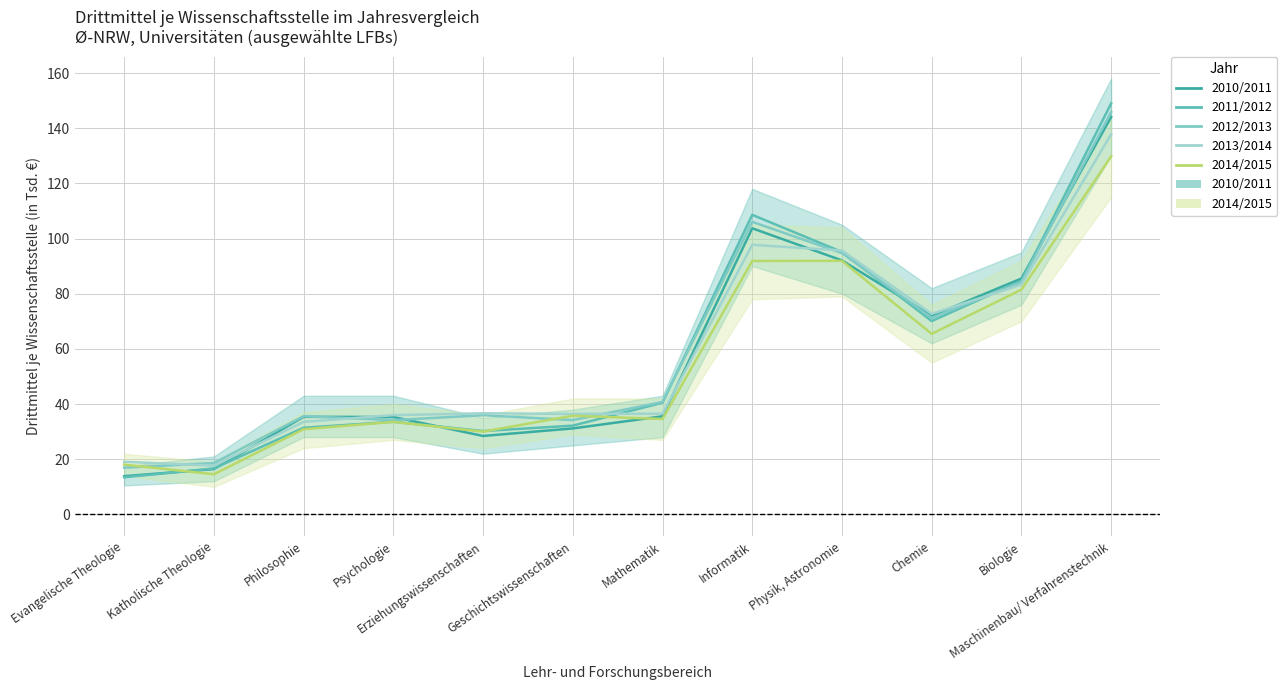

Reading left to right, transcribe all the data shown in this chart.

2010/2011: Evangelische Theologie=13.8	Katholische Theologie=16.4	Philosophie=35.4	Psychologie=35.3	Erziehungswissenschaften=28.4	Geschichtswissenschaften=31.2	Mathematik=35.5	Informatik=103.7	Physik, Astronomie=92.1	Chemie=71.9	Biologie=85.5	Maschinenbau/ Verfahrenstechnik=144.1
2011/2012: Evangelische Theologie=13.4	Katholische Theologie=16.7	Philosophie=31.4	Psychologie=33.6	Erziehungswissenschaften=30.2	Geschichtswissenschaften=32.2	Mathematik=40.5	Informatik=108.6	Physik, Astronomie=95.1	Chemie=70.1	Biologie=84.7	Maschinenbau/ Verfahrenstechnik=149.0
2012/2013: Evangelische Theologie=16.9	Katholische Theologie=18.6	Philosophie=35.6	Psychologie=34.2	Erziehungswissenschaften=35.9	Geschichtswissenschaften=34.2	Mathematik=40.7	Informatik=106.1	Physik, Astronomie=94.7	Chemie=71.2	Biologie=84.2	Maschinenbau/ Verfahrenstechnik=145.9
2013/2014: Evangelische Theologie=19.1	Katholische Theologie=17.7	Philosophie=33.5	Psychologie=36.0	Erziehungswissenschaften=36.6	Geschichtswissenschaften=36.4	Mathematik=36.5	Informatik=97.7	Physik, Astronomie=95.7	Chemie=72.7	Biologie=83.3	Maschinenbau/ Verfahrenstechnik=137.8
2014/2015: Evangelische Theologie=18.1	Katholische Theologie=14.5	Philosophie=30.9	Psychologie=33.5	Erziehungswissenschaften=30.0	Geschichtswissenschaften=35.8	Mathematik=34.6	Informatik=91.9	Physik, Astronomie=91.9	Chemie=65.5	Biologie=81.5	Maschinenbau/ Verfahrenstechnik=129.8